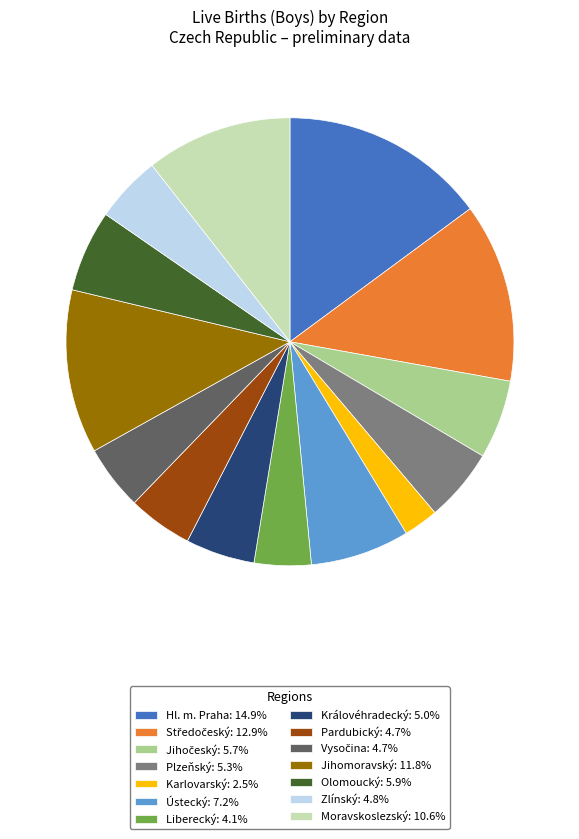

Do Liberecký: 4.1% and Královéhradecký: 5.0% together represent more than half of the pie?

No